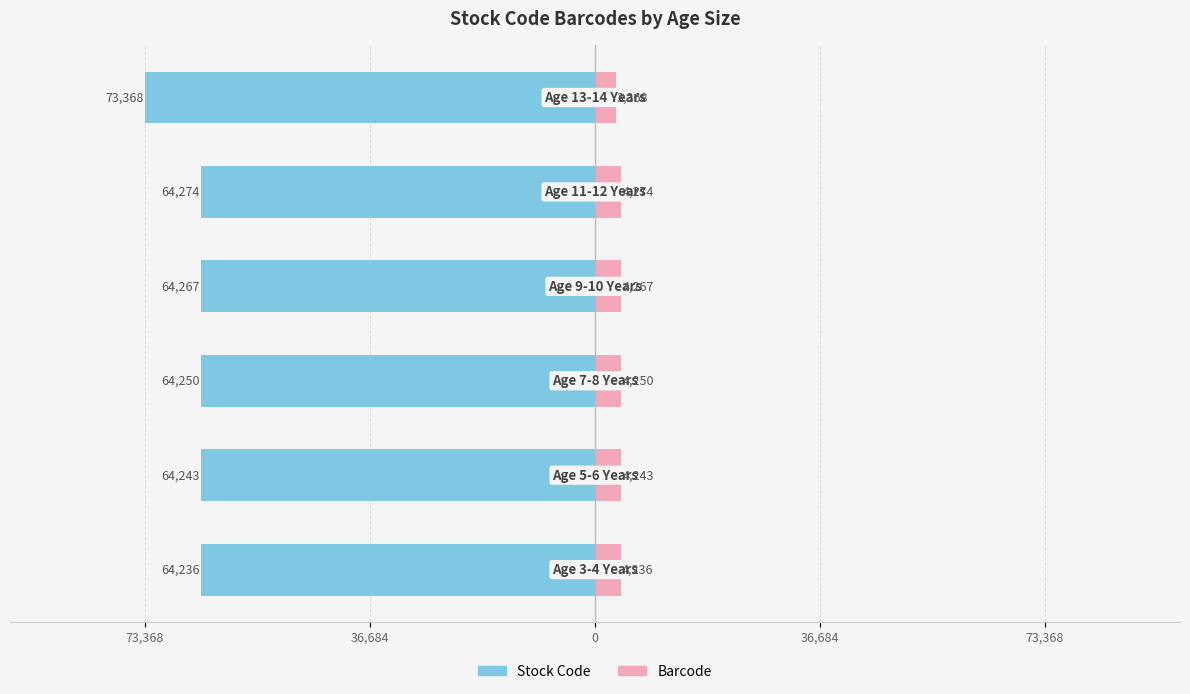

What is the sum of all Stock Code values?

-394638